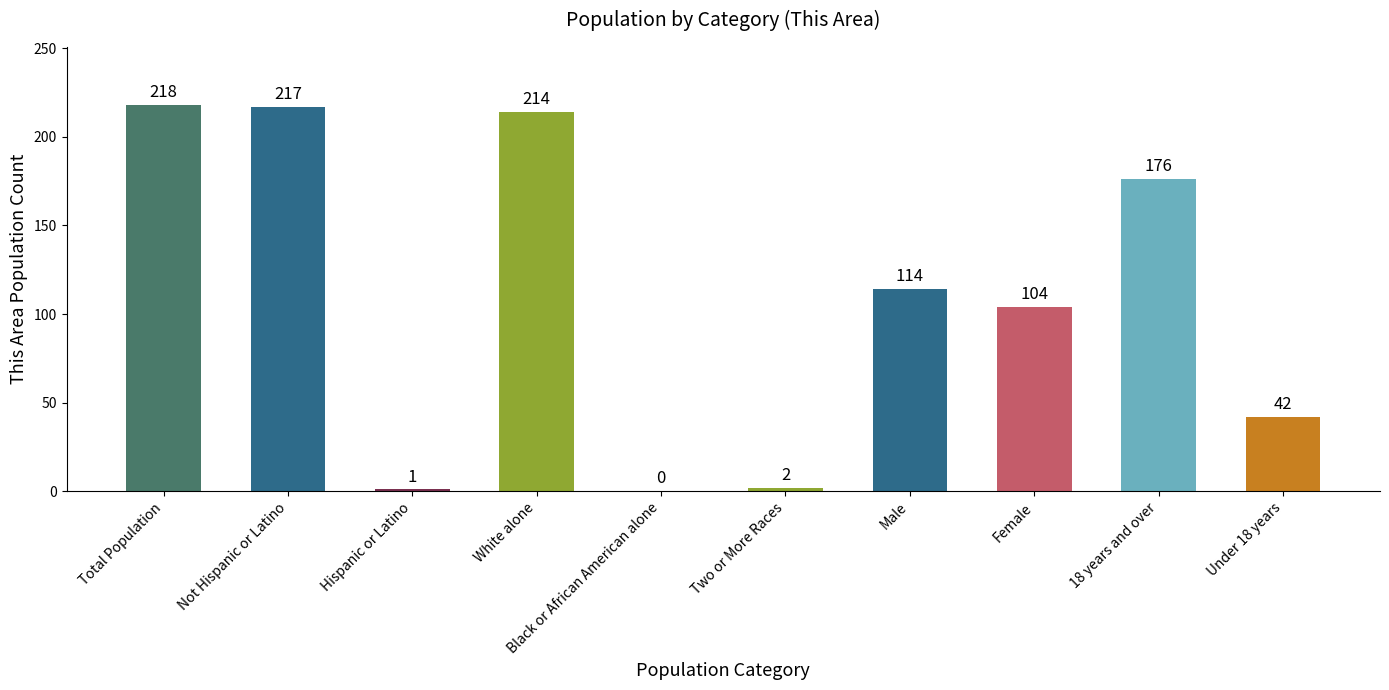

What is the average value?

109